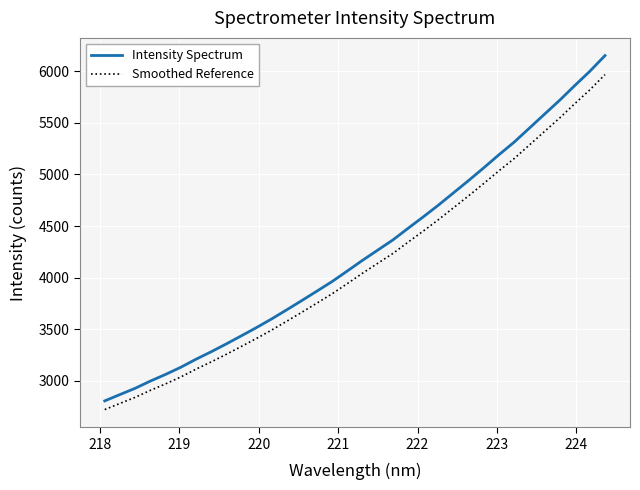

What is the greatest value displayed?

6151.9